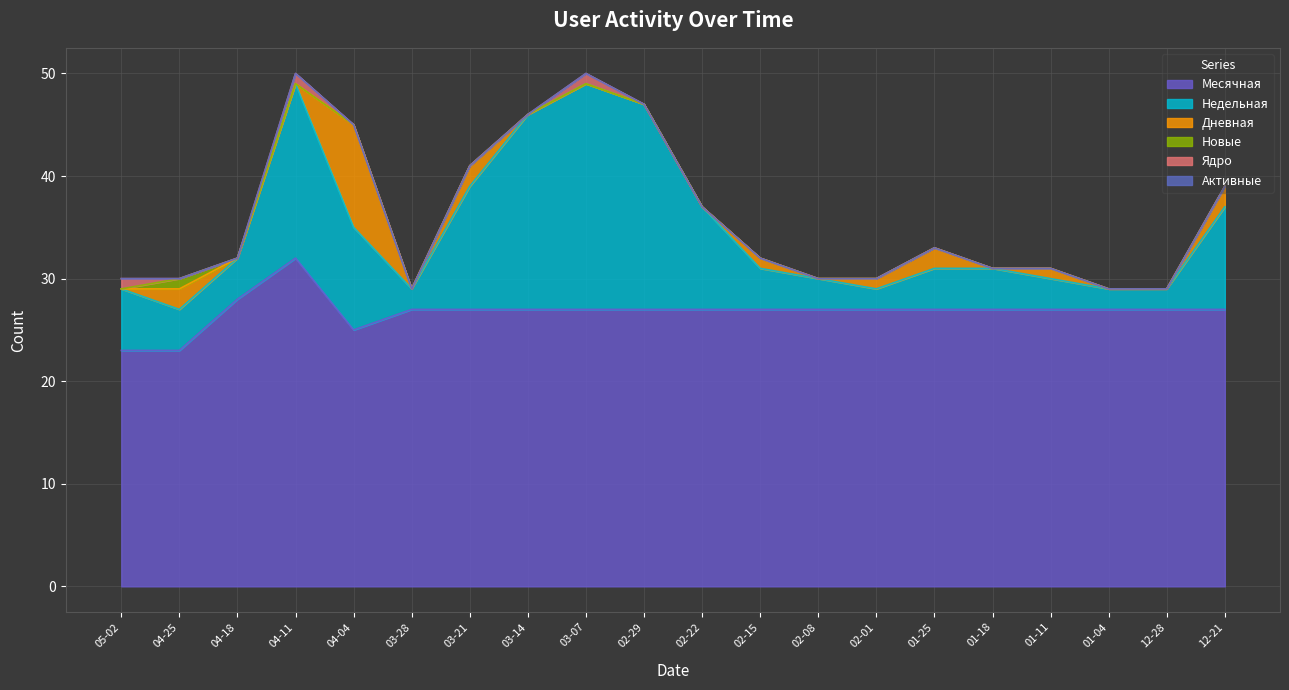

True or false: Недельная and Новые cross at least once.

False